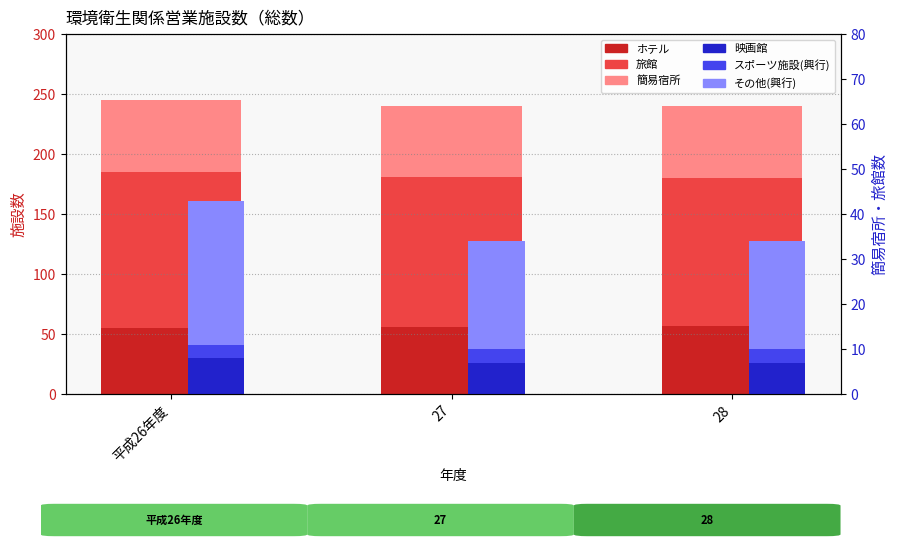

Which category has the highest value in the 簡易宿所 series?

平成26年度